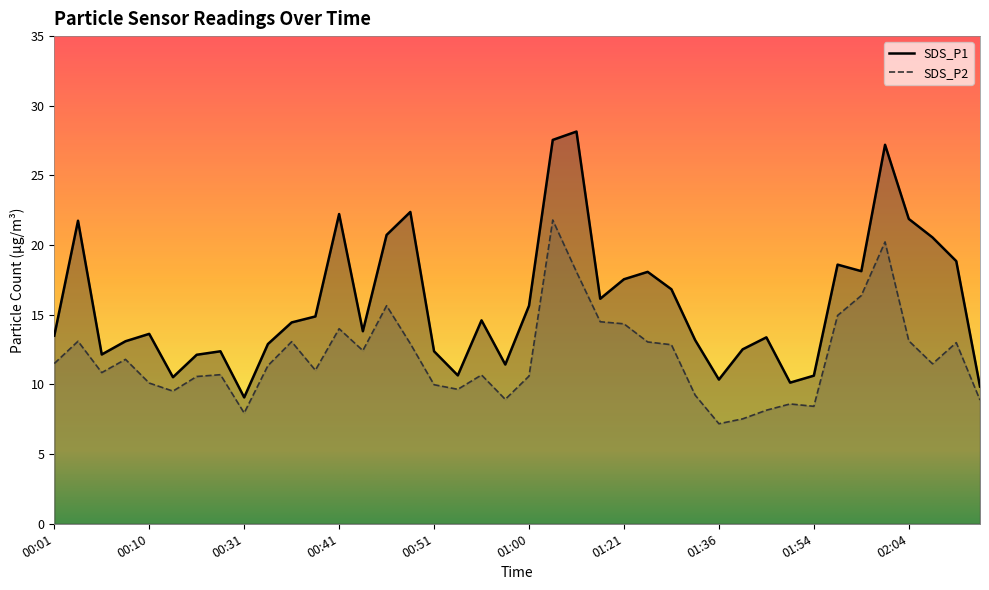

True or false: SDS_P1 and SDS_P2 intersect in this chart.

False